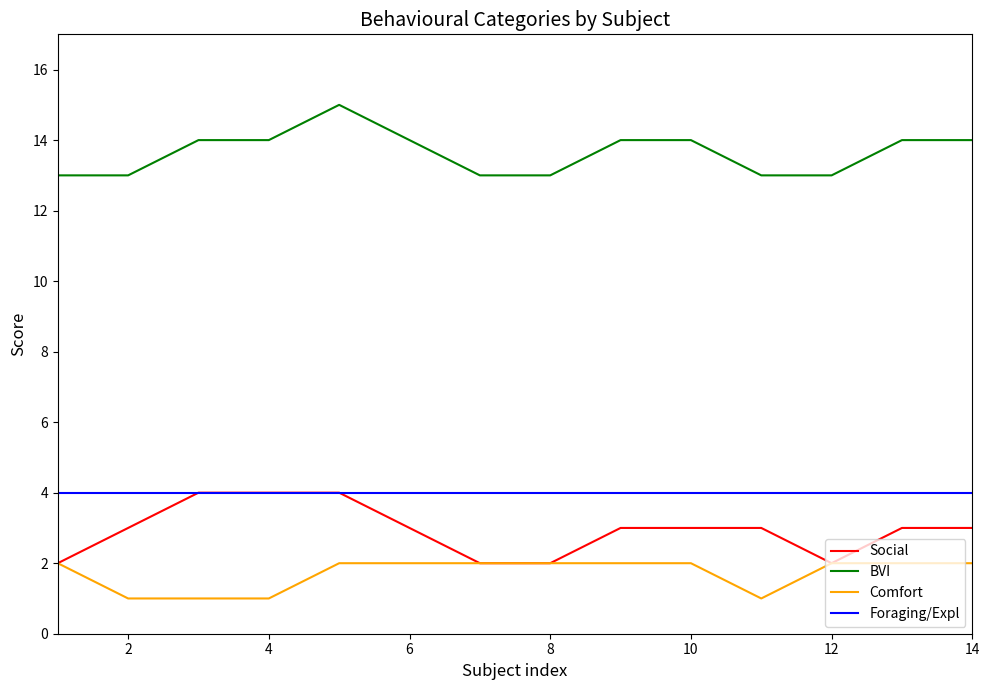

What is the maximum value shown in the chart?

15